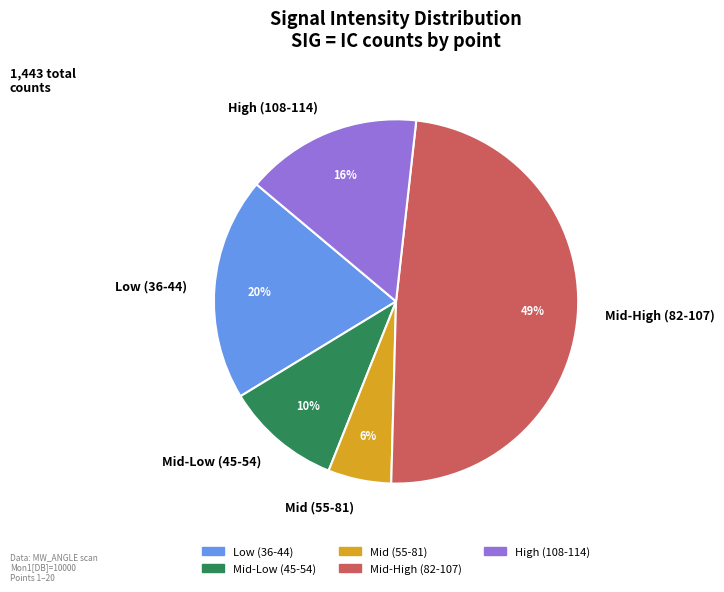

Is there any slice that represents more than half of the pie?

No